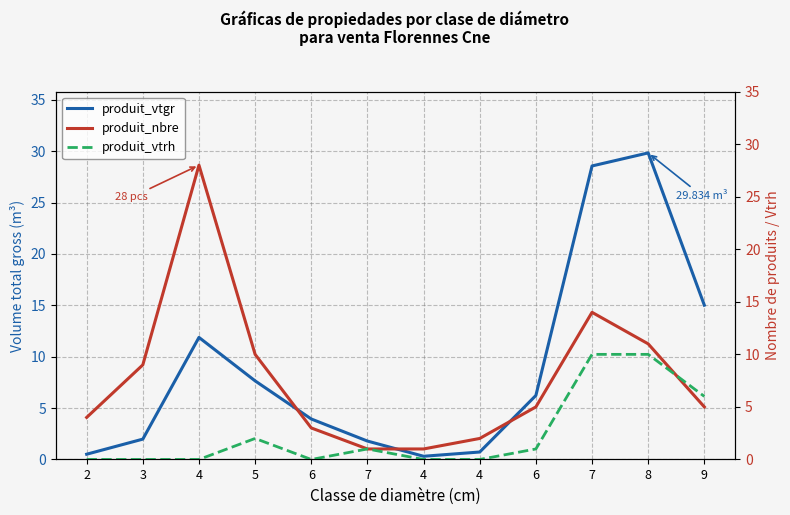

What is the sum of all produit_vtrh values?

30.0